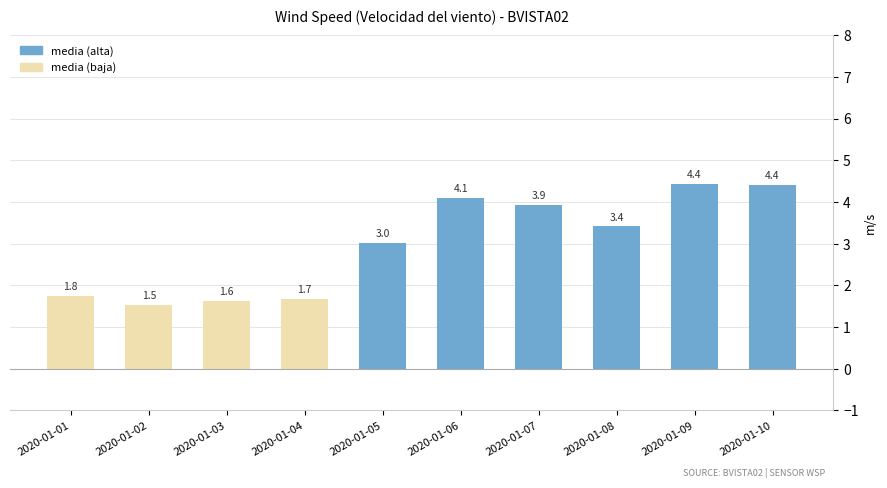

How many values exceed 3?

6